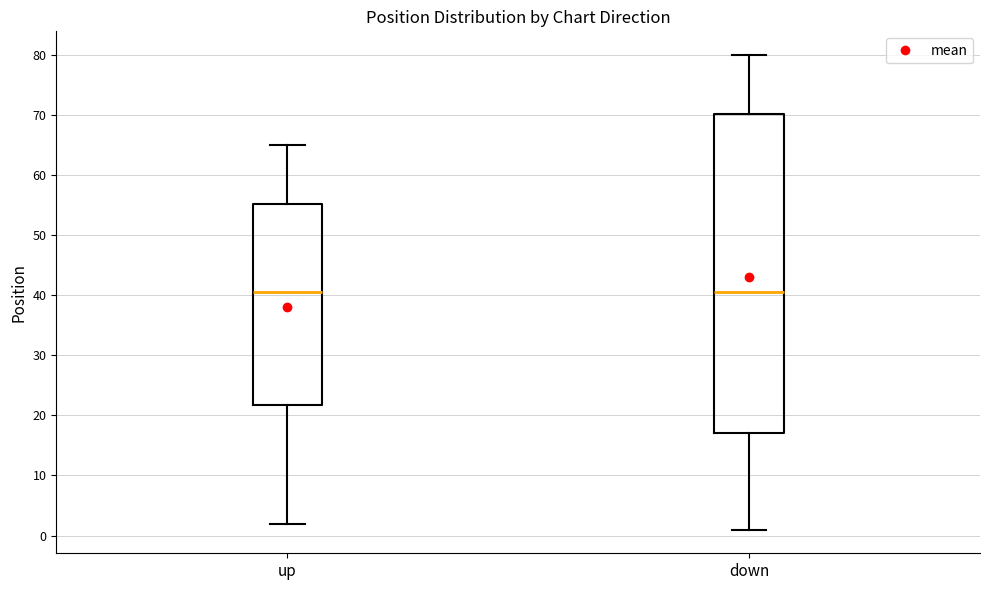

Reading left to right, transcribe this box plot: for each box, give where its median line is, the range the box spans, and where its two whiskers end, as read against the y-axis. The values are not printed on the chart, so give them approximately, as read against the axis.

up: median 41, box 22 to 55, whiskers 2 to 65
down: median 41, box 17 to 70, whiskers 1 to 80